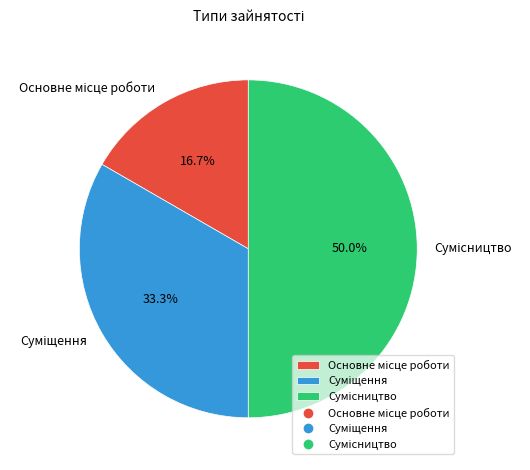

Does any single category account for the majority?

No